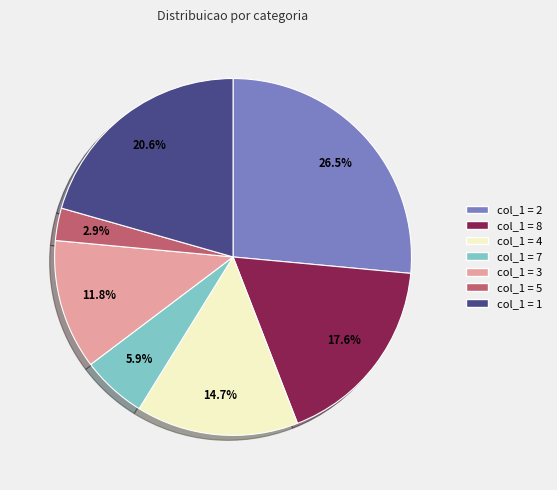

How many segments does this pie chart have?

7